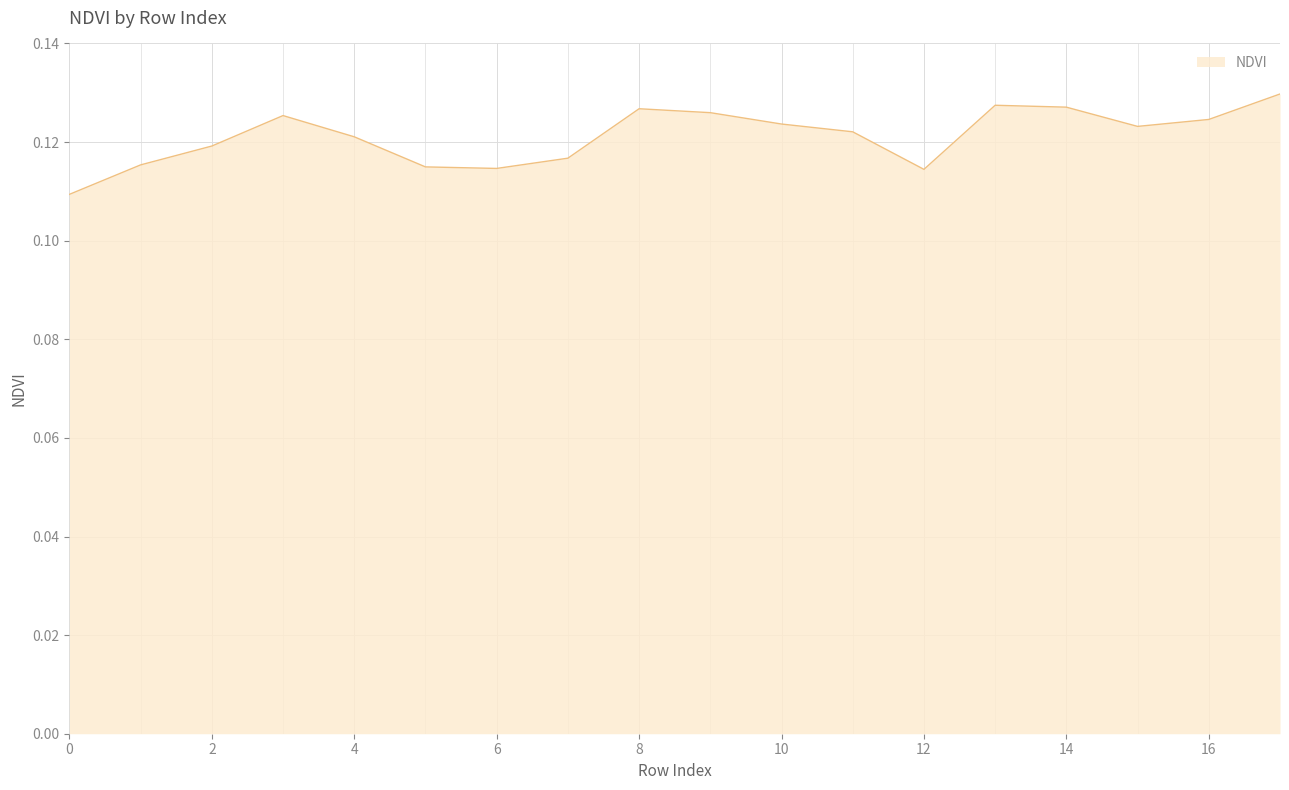

How many lines are shown in the chart?

1